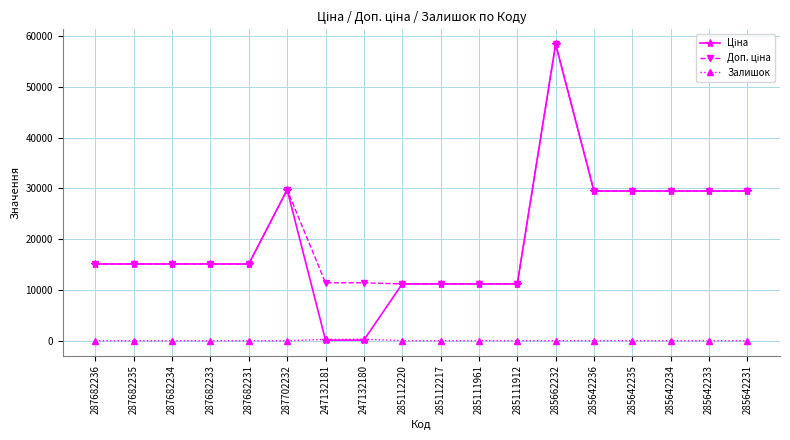

True or false: Залишок has a value of 17.0 at 285111961.

True